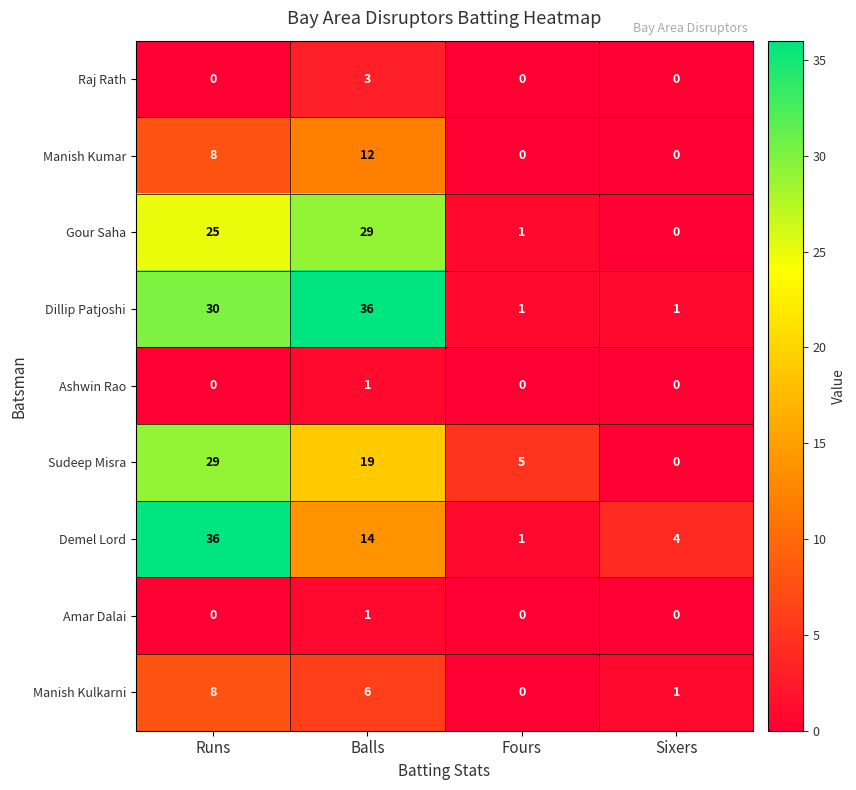

List the labels in order of Demel Lord value, smallest first.

Fours, Sixers, Balls, Runs